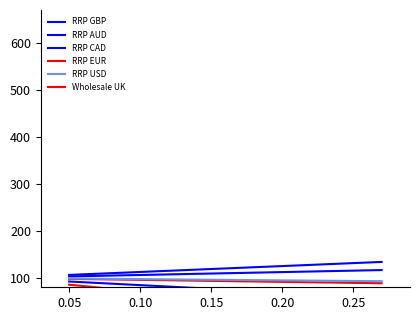

How many data points does each series have?

6